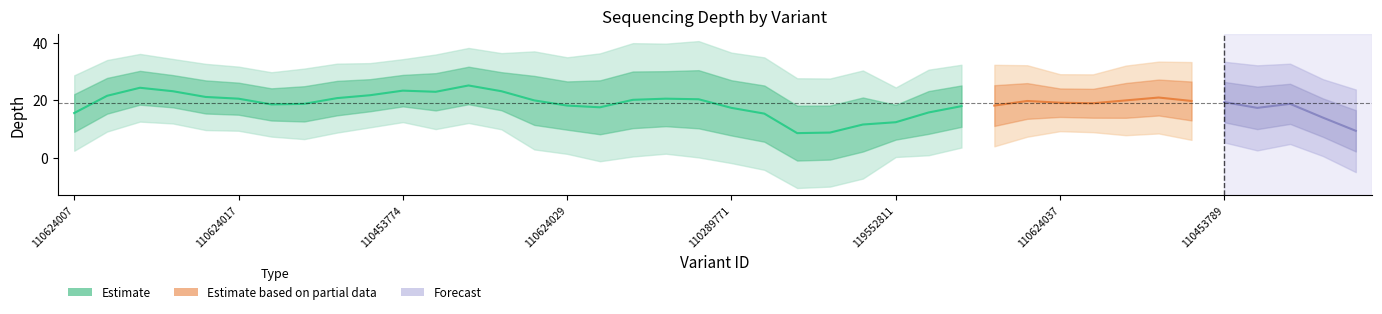

What is the difference between the maximum and minimum values?

34